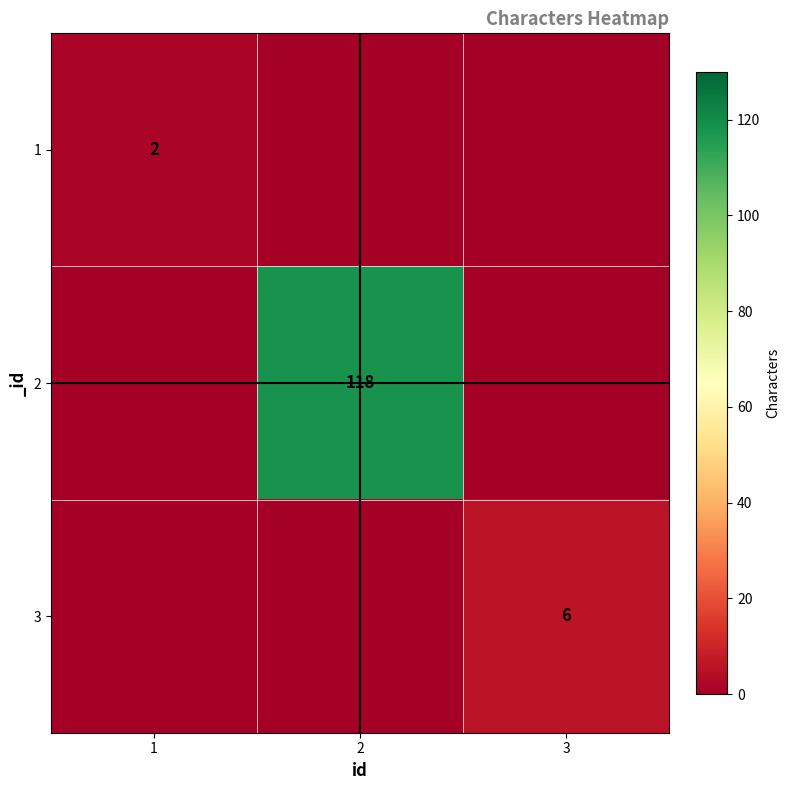

Is the value of 2 at 2 greater than the value of 1 at 1?

Yes